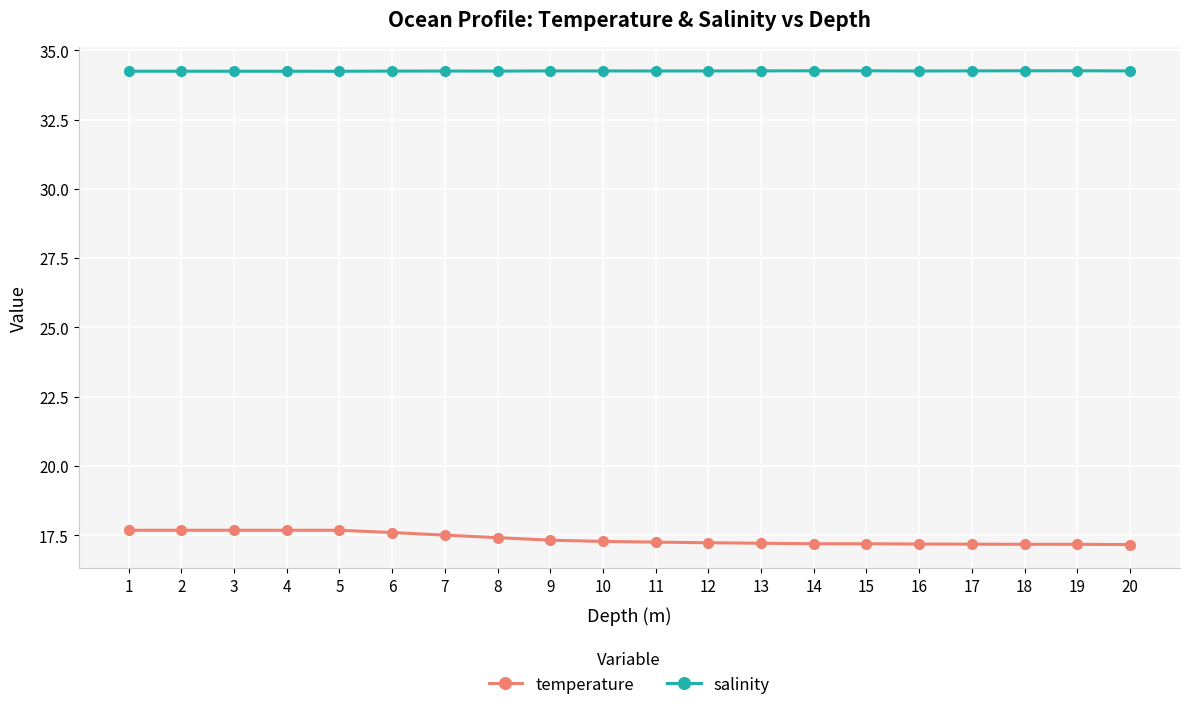

List the series in order of their peak value, highest first.

salinity, temperature